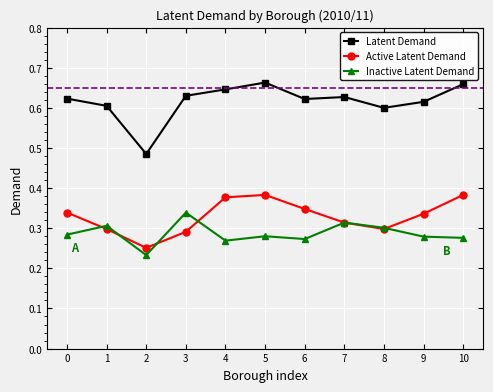

Is this an area chart (filled region under the line)?

No